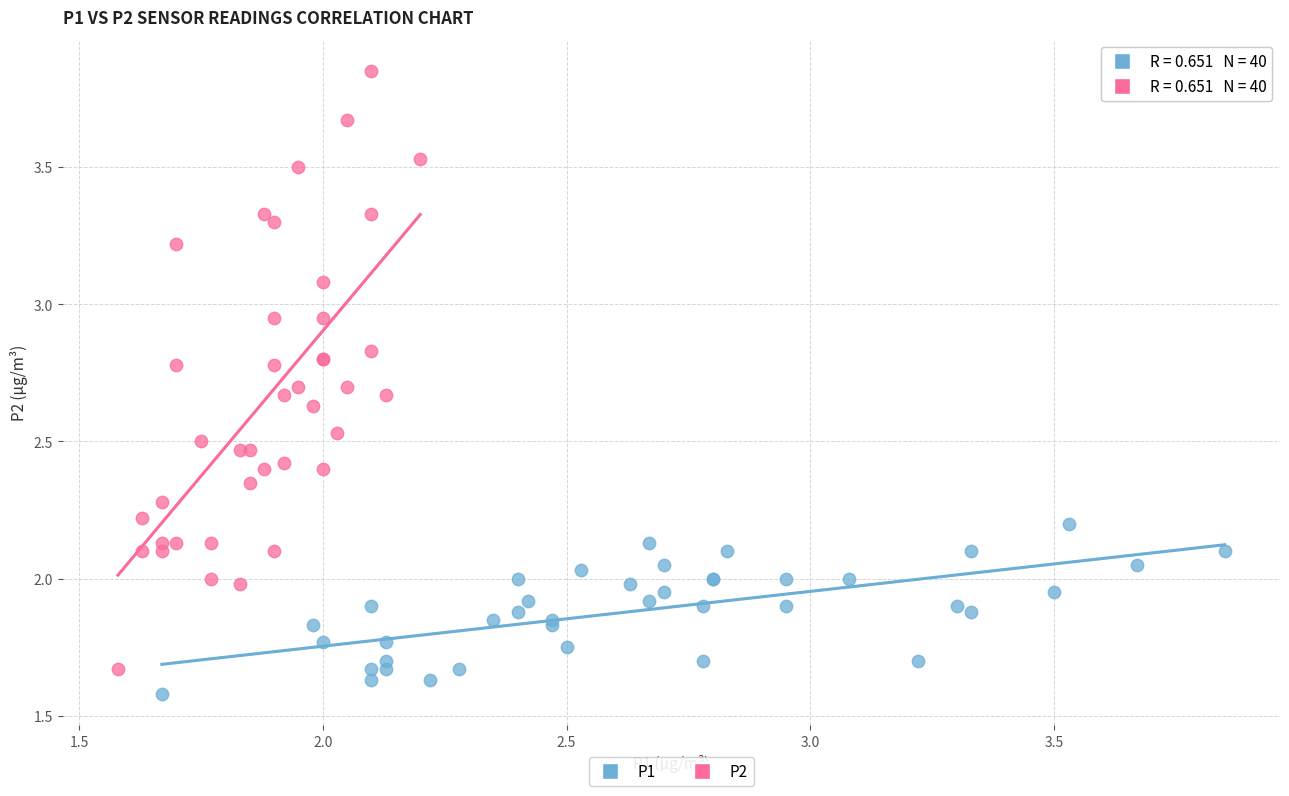

What are all the series names shown in the legend?

P1, P2